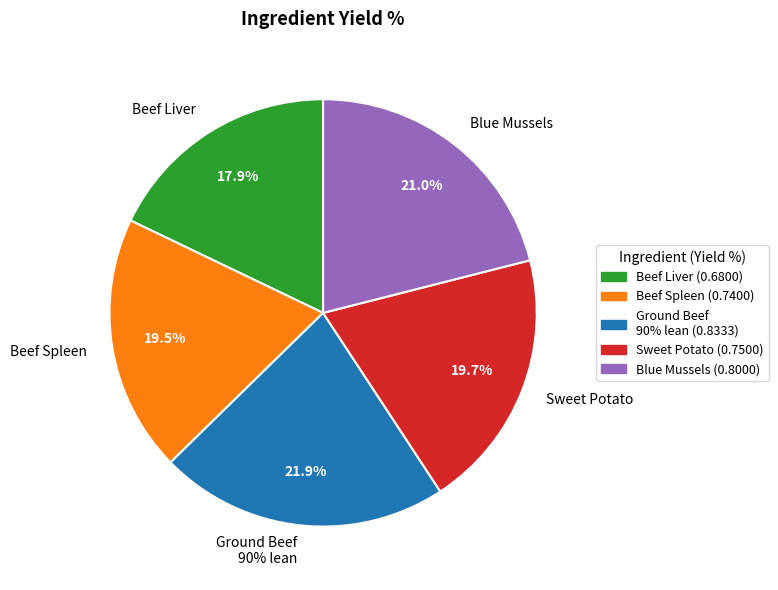

Between Sweet Potato, cooked and Beef Liver, cooked, which is larger?

Sweet Potato, cooked